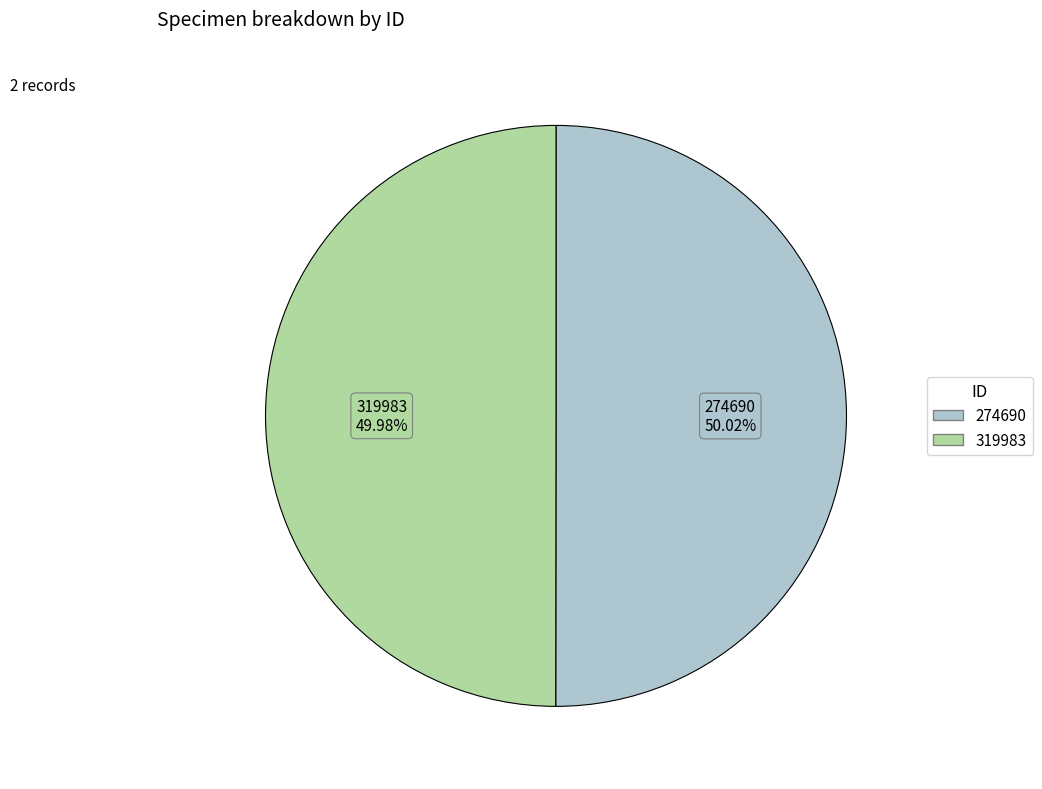

Is it true that 274690 is 36% of the pie?

False